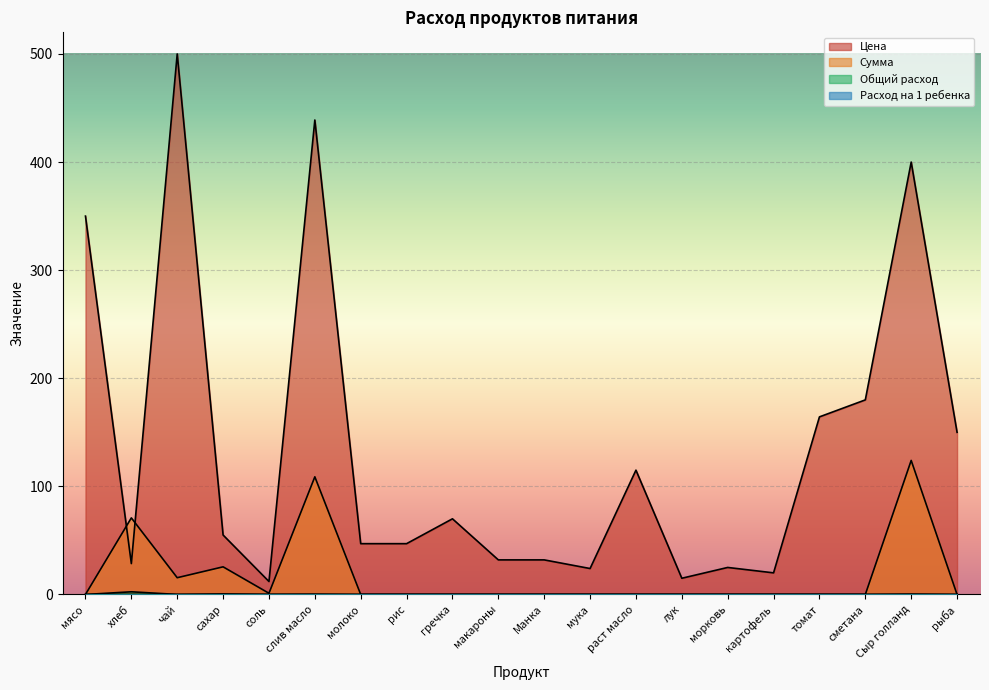

What is the difference between the highest and lowest values at соль?

12.0